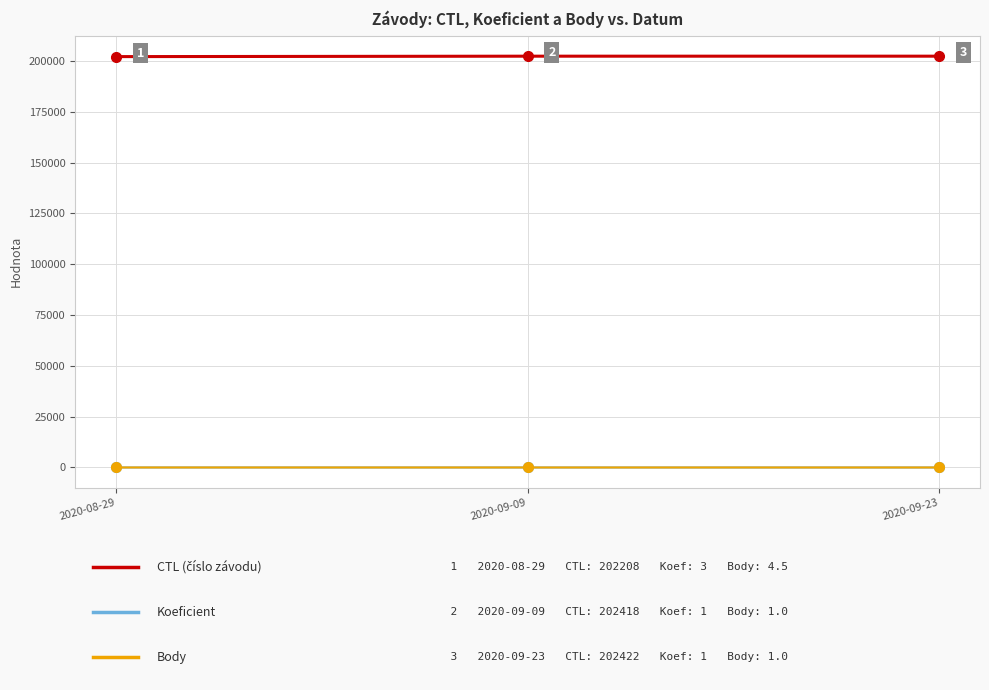

What is the label of the 1st point from the left?

2020-08-29